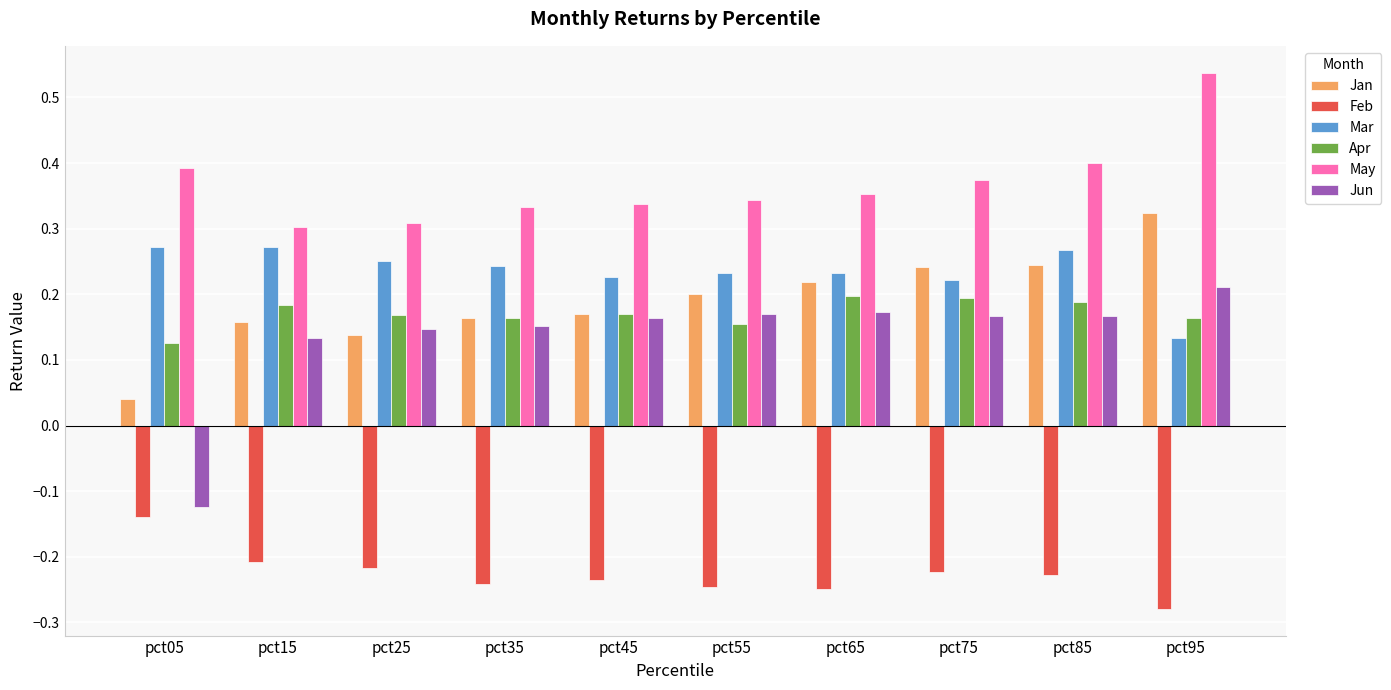

Count the May values in the range 0 to 1.

10